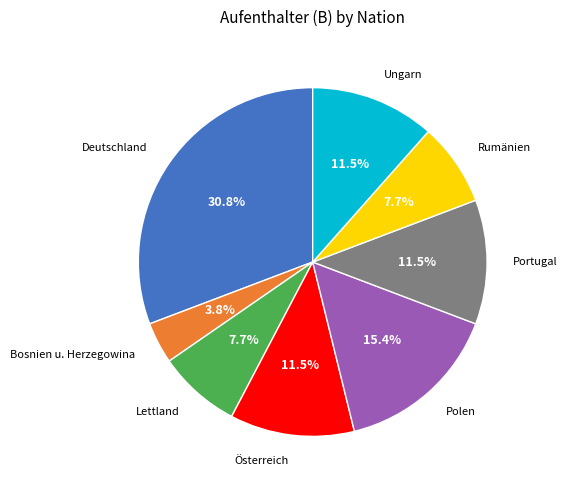

To the nearest percent, what is the average slice percentage?

12%